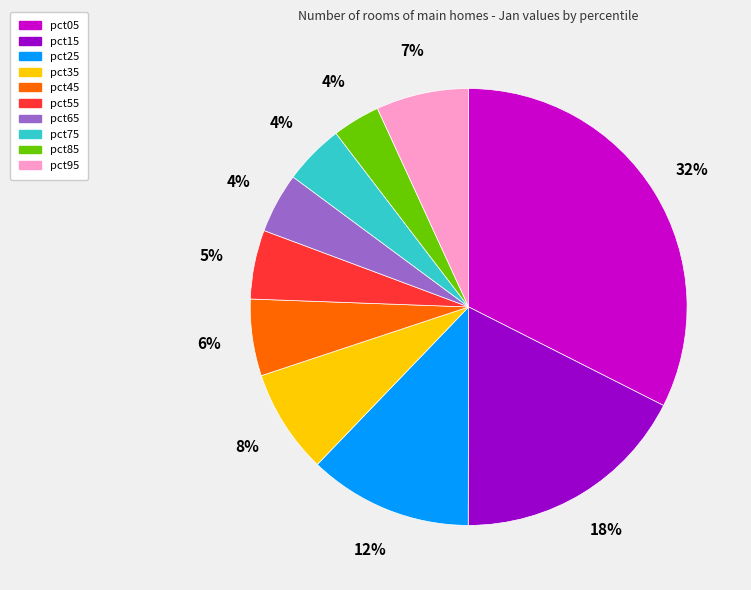

Does any single category account for the majority?

No